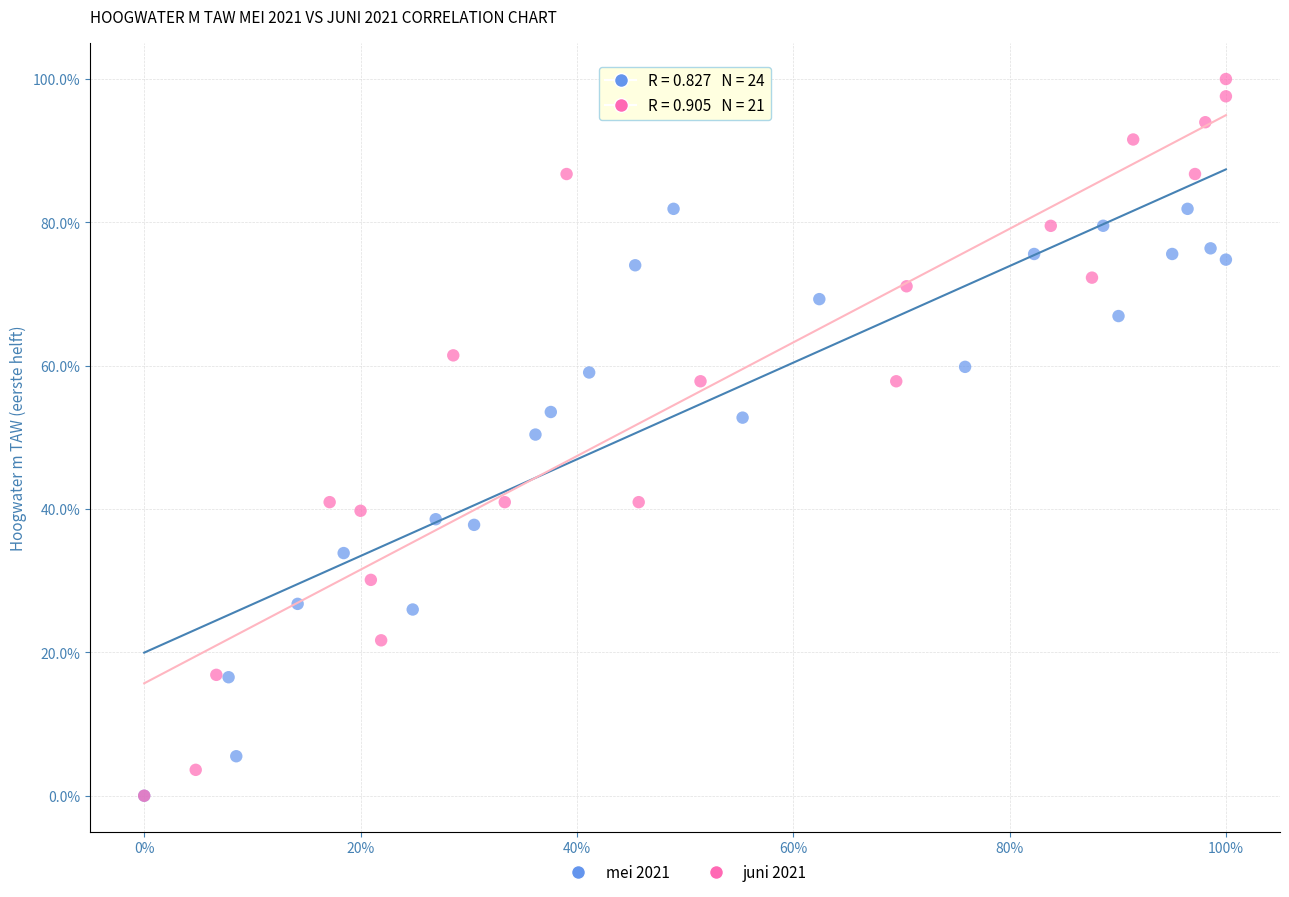

What are all the series names shown in the legend?

mei 2021, juni 2021